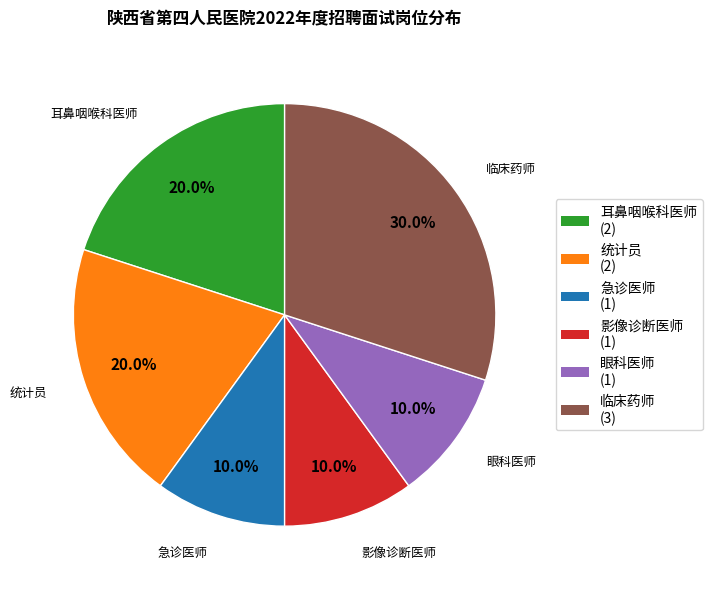

Is 眼科医师 the majority of the pie?

No